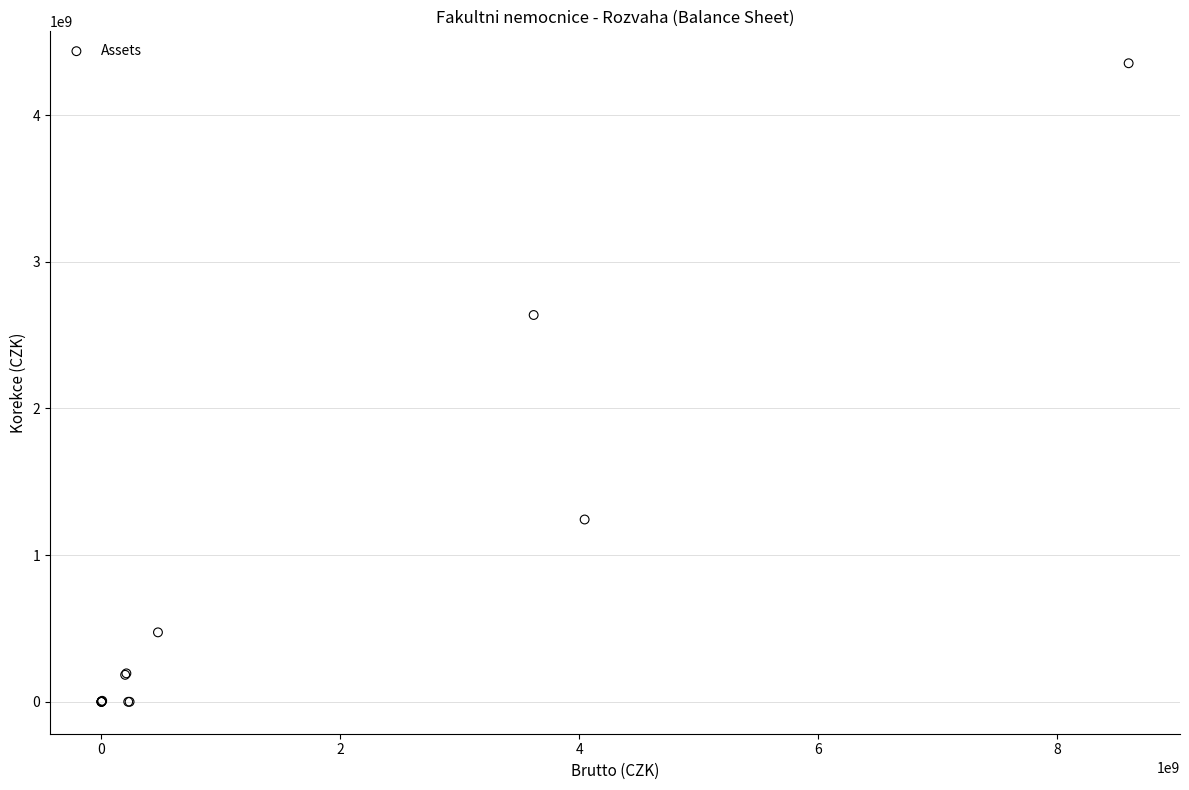

What Y value in the scatter plot is closest to 2176540103?

2636895357.0